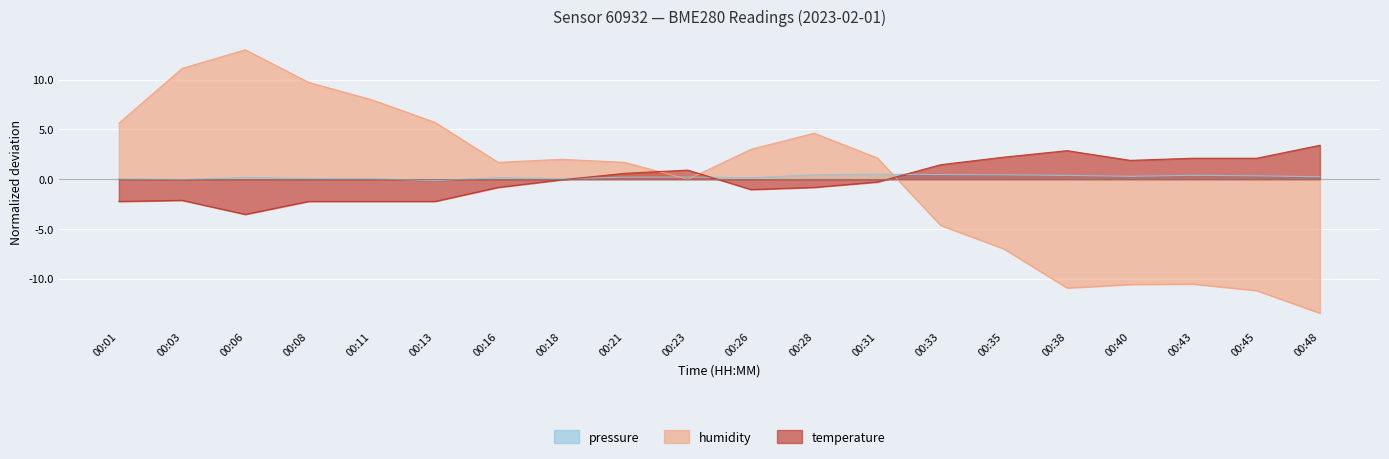

How many categories are shown in the chart?

20